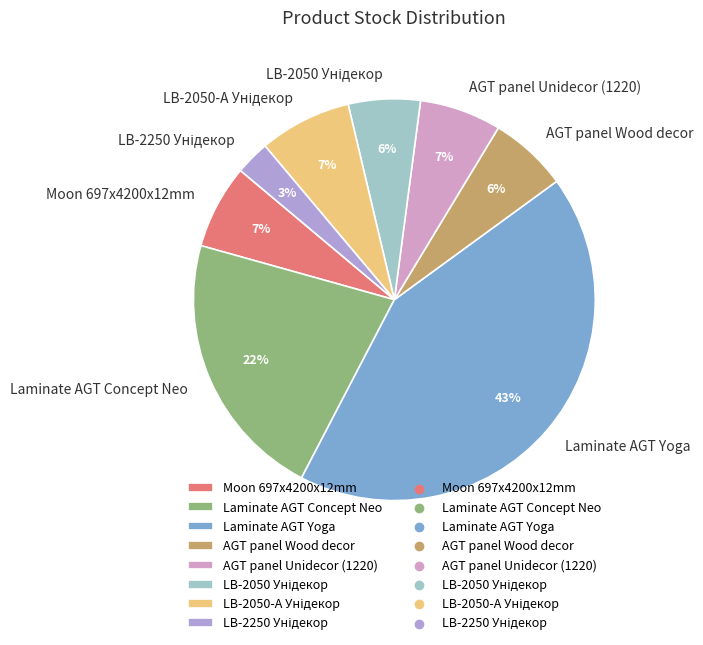

The Laminate AGT Yoga slice represents 50% of the pie. True or false?

False